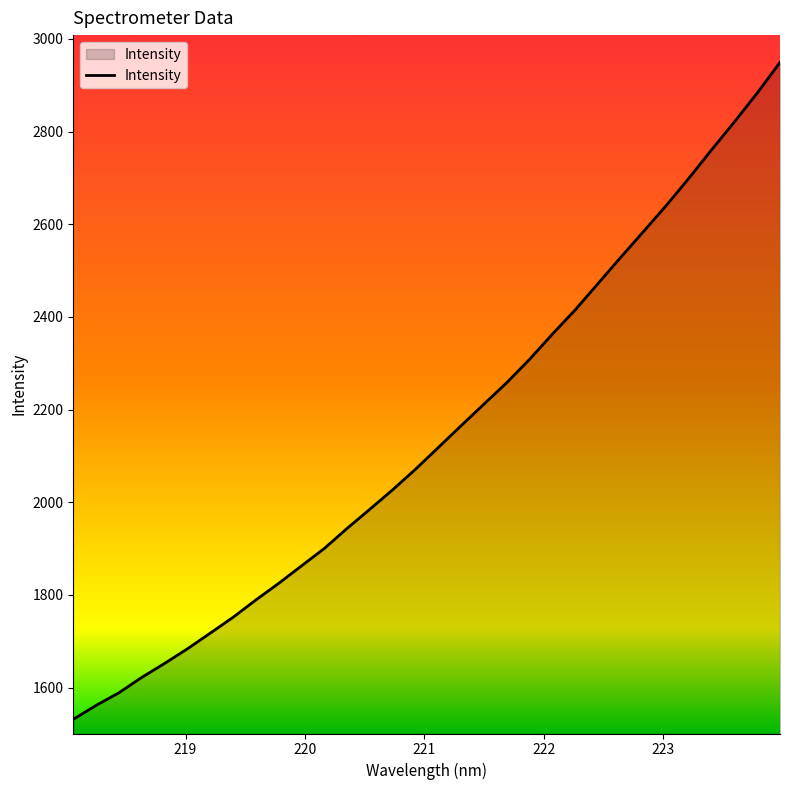

Count the number of values greater than 2117.

16